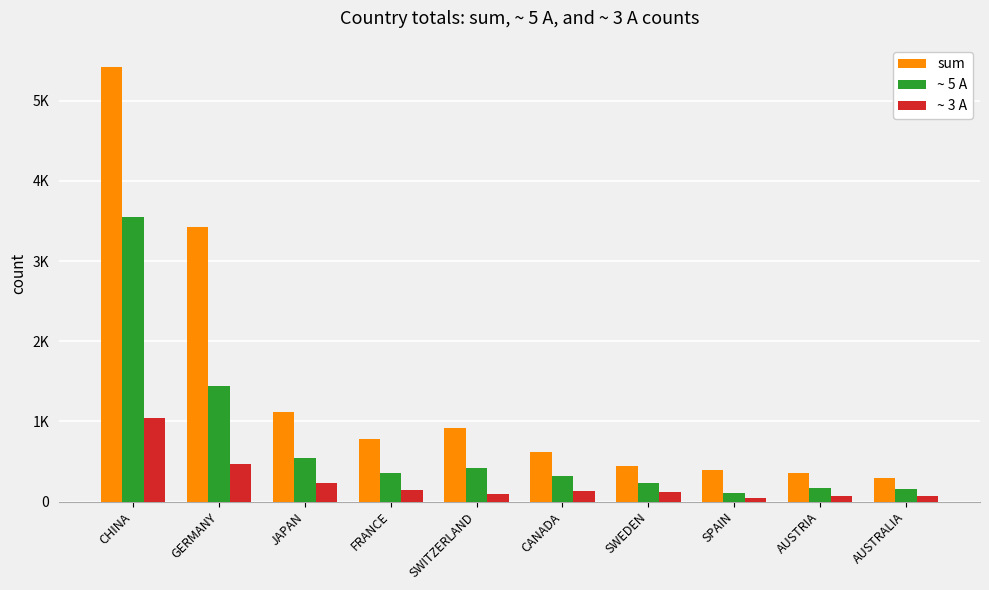

What is the minimum value for ~ 3 A?

42